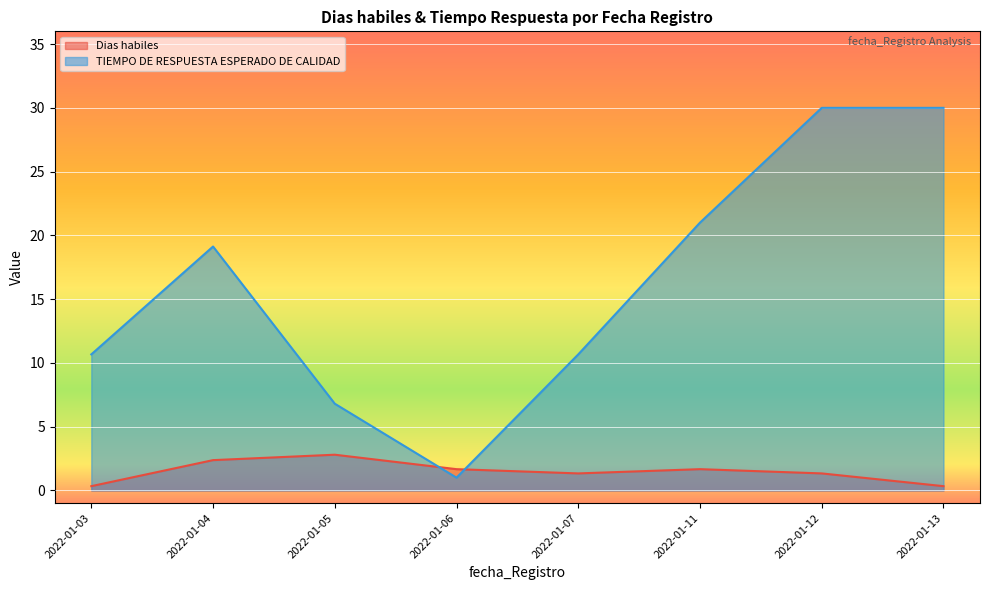

What is the difference between the second highest and minimum values in the Dias habiles series?

2.0